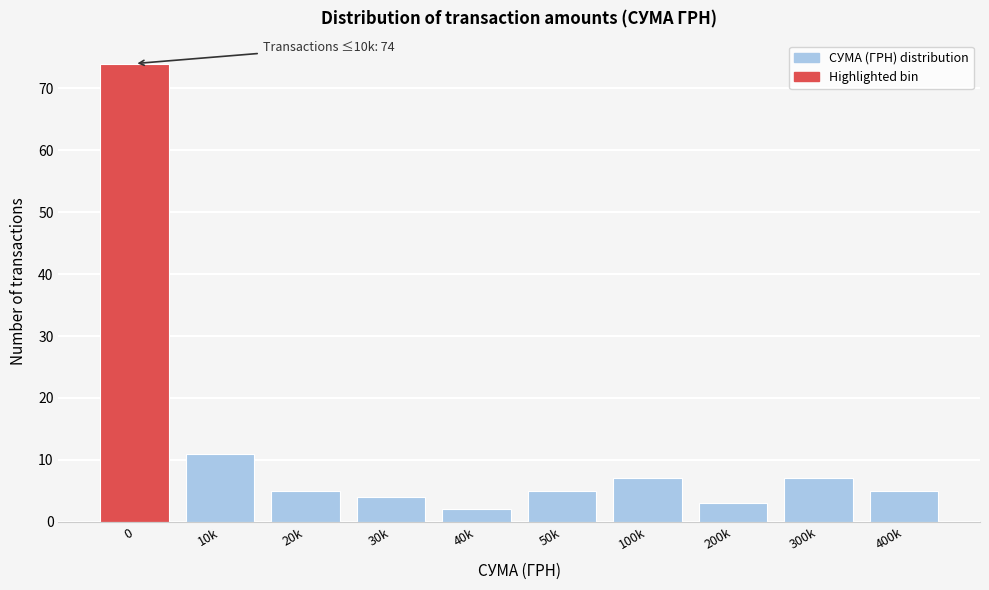

Reading left to right, extract all data points from this chart.

74	11	5	4	2	5	7	3	7	5